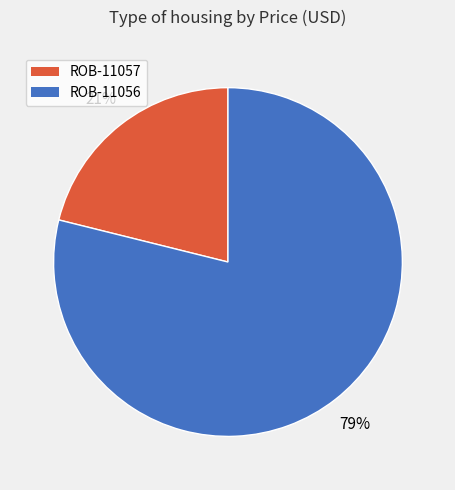

Which has a higher value, ROB-11057 or ROB-11056?

ROB-11056